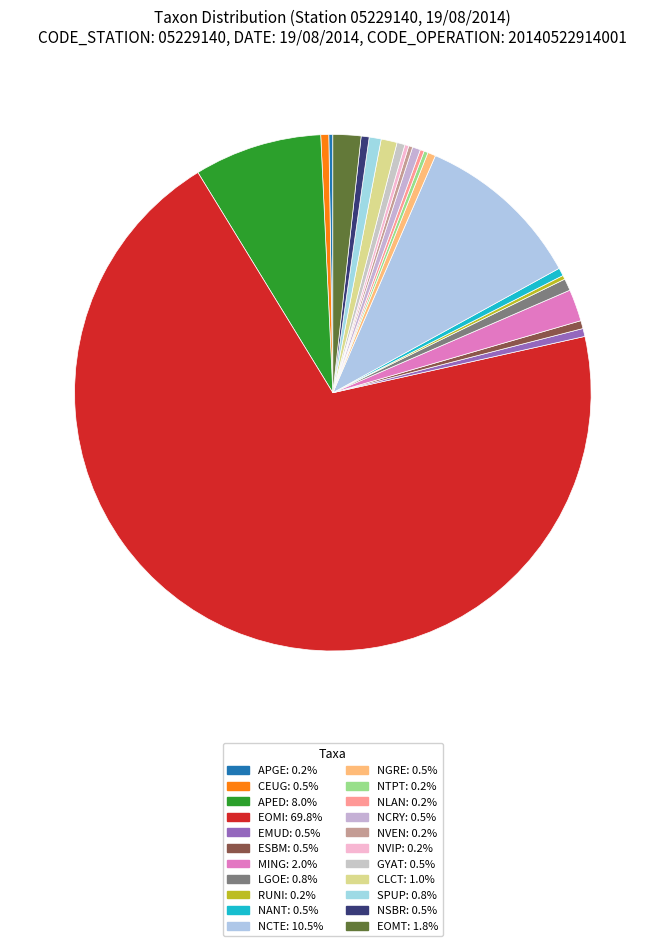

To the nearest percent, what is the difference between the LGOE and EOMT slice percentages?

1%